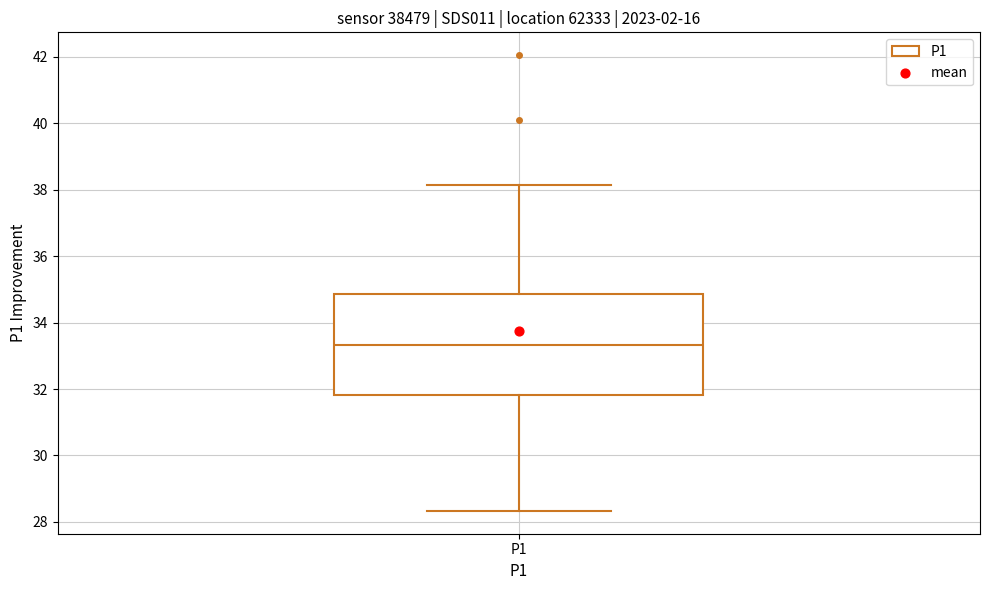

Transcribe this box plot: give where the median line is, the range the box spans, and where the two whiskers end, as read against the y-axis. The values are not printed on the chart, so give them approximately, as read against the axis.

median 33.4, box 31.8 to 34.8, whiskers 28.4 to 38.2